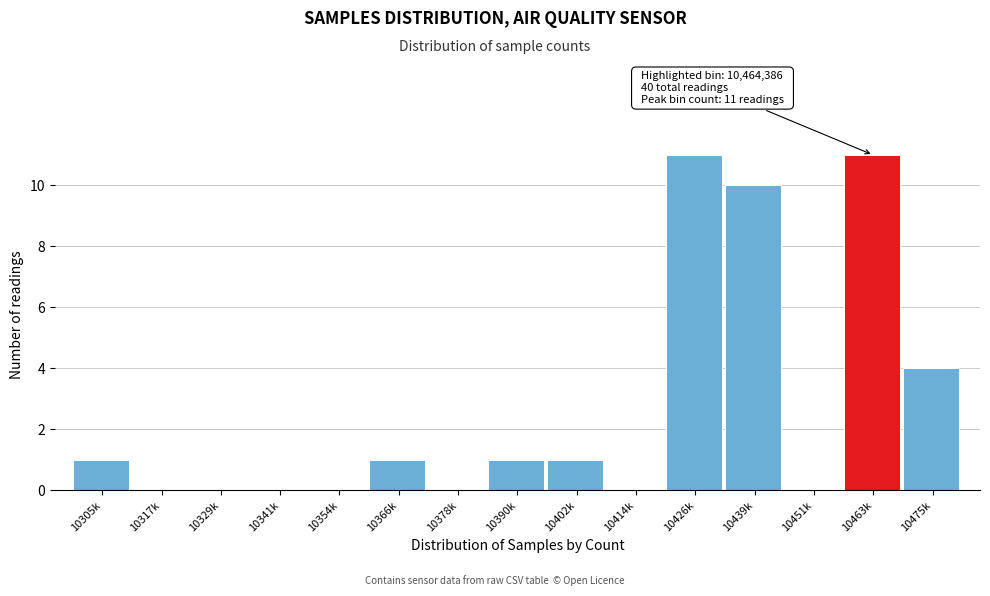

Reading left to right, what are all the values shown in this chart?

10305k=1	10317k=0	10329k=0	10341k=0	10354k=0	10366k=1	10378k=0	10390k=1	10402k=1	10414k=0	10426k=11	10439k=10	10451k=0	10463k=11	10475k=4